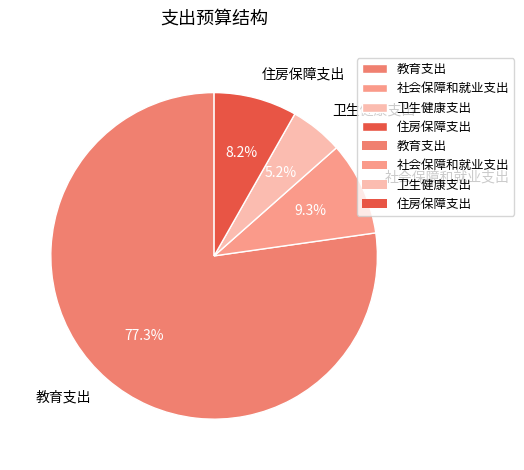

Is it true that 教育支出 is 77% of the pie?

True